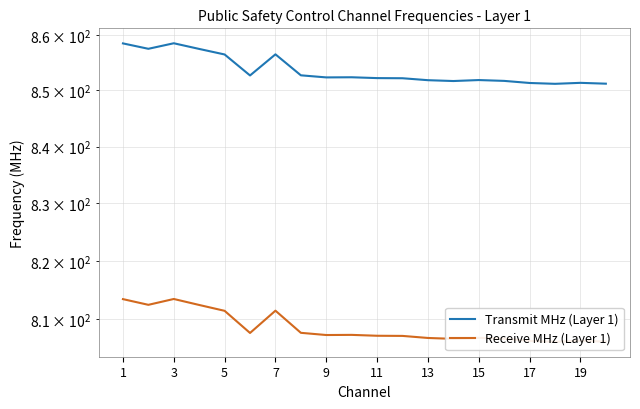

Which series changed the most between 15 and 19?

Transmit MHz (Layer 1)